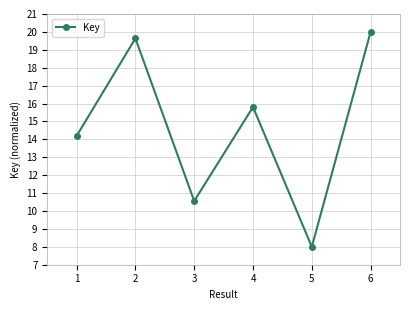

Is this an area chart (filled region under the line)?

No